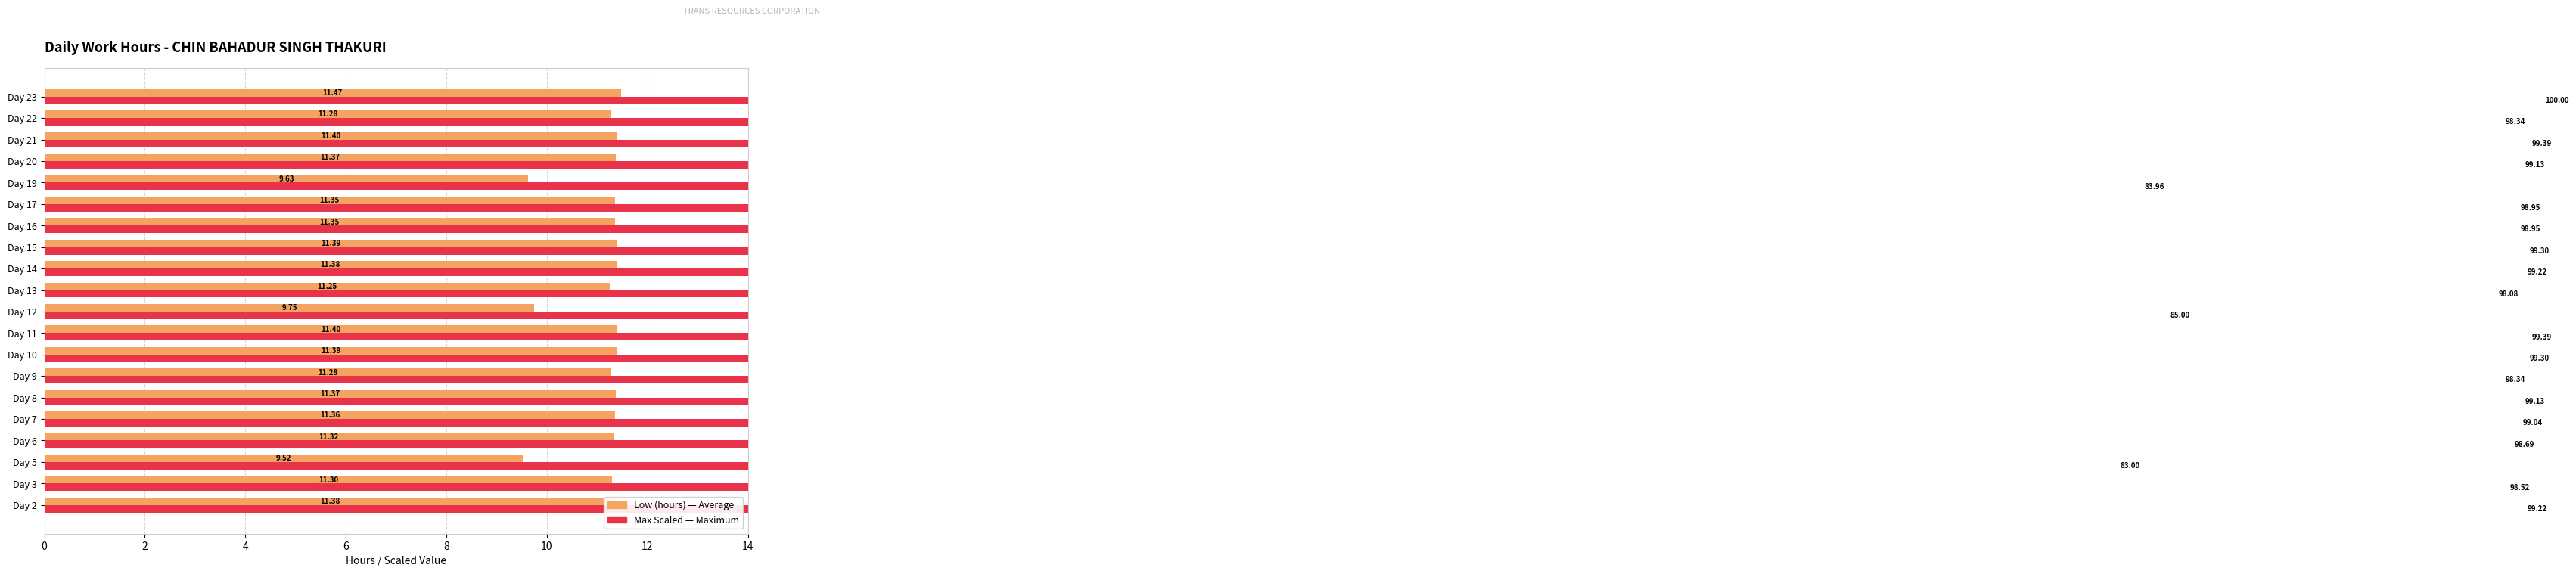

How many bars are there in total?

40